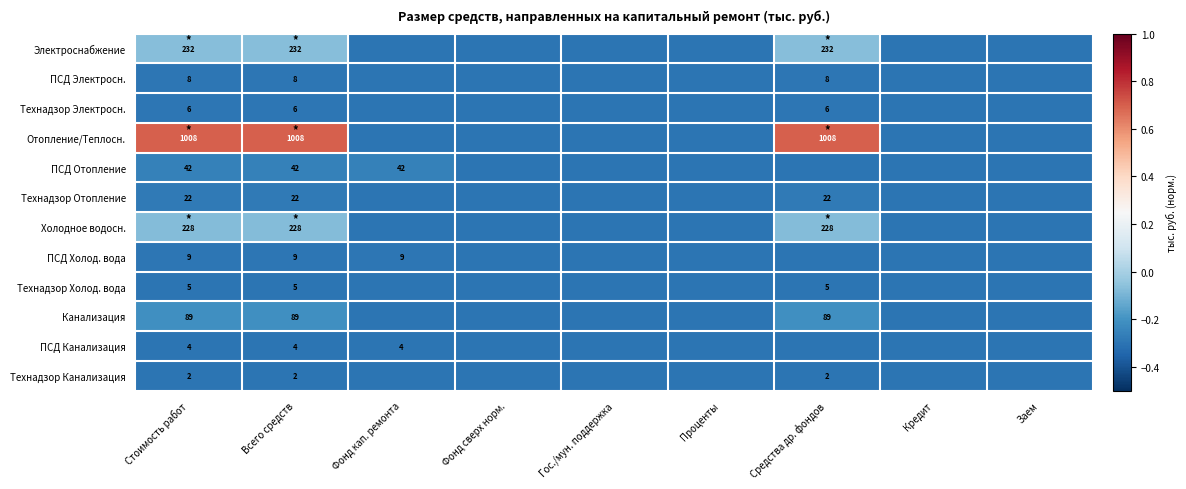

True or false: ПСД Канализация has a value of 4.0 at Фонд кап. ремонта.

True